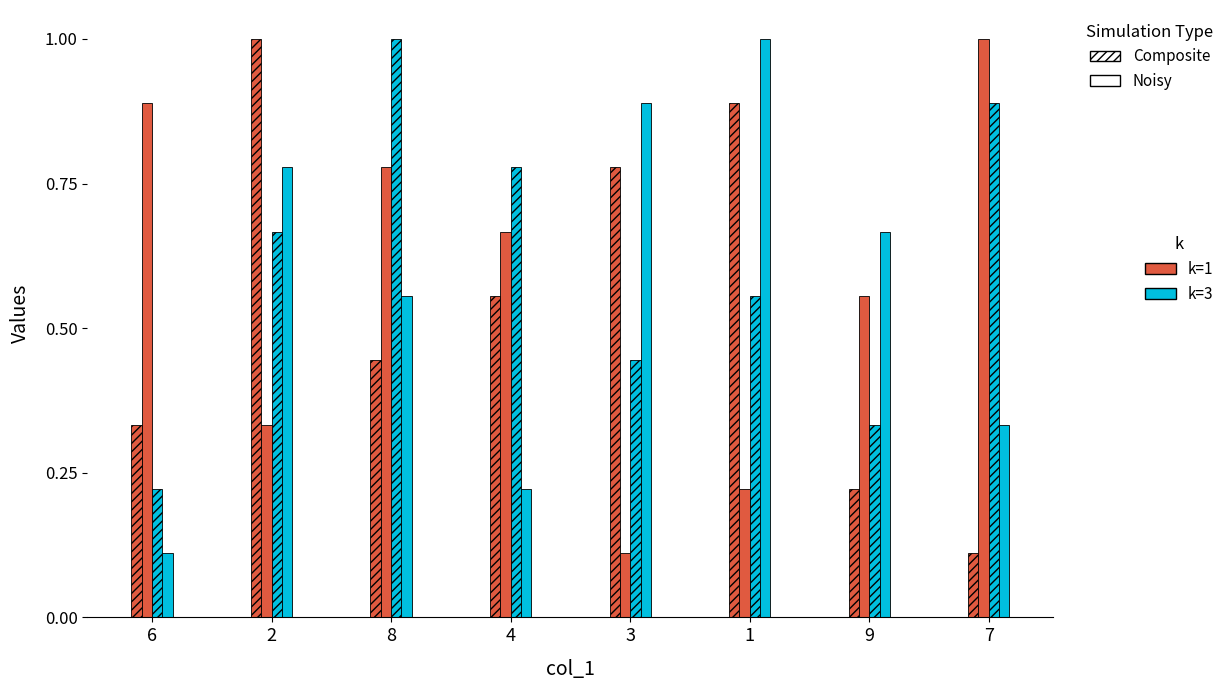

Count the number of data series in this chart.

4